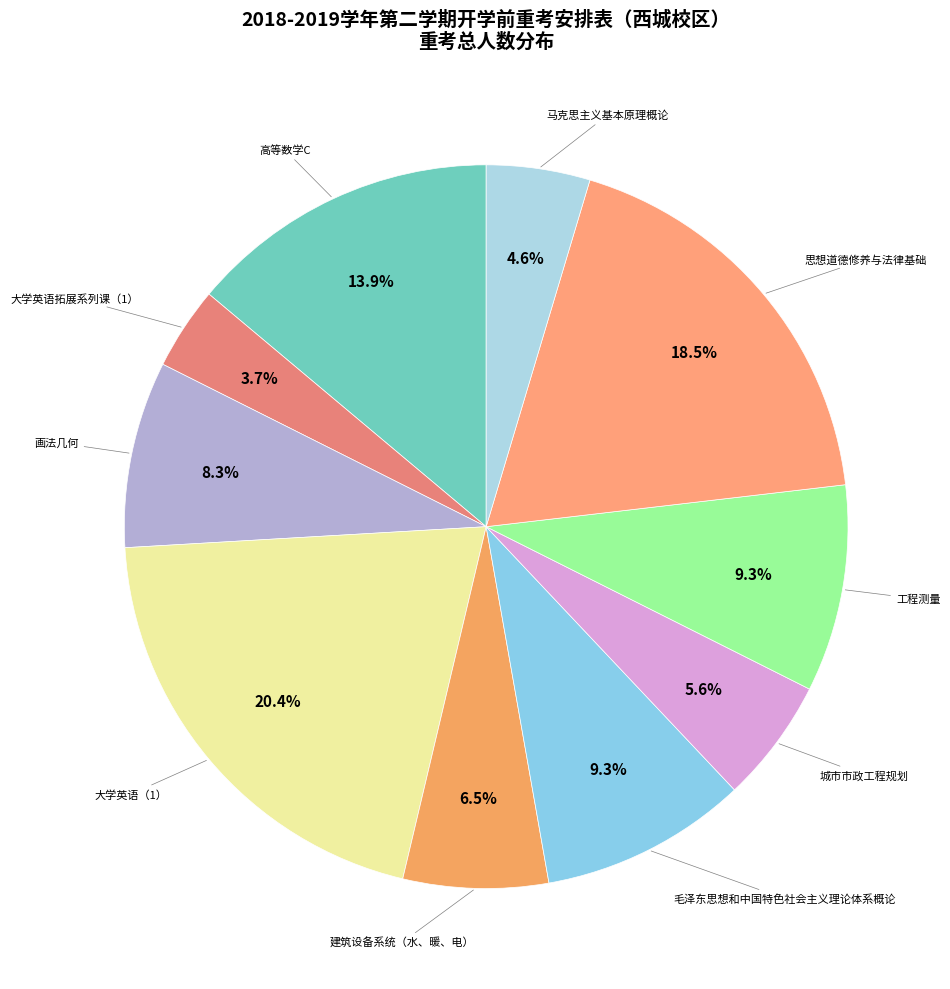

Which slice is the largest?

大学英语（1）